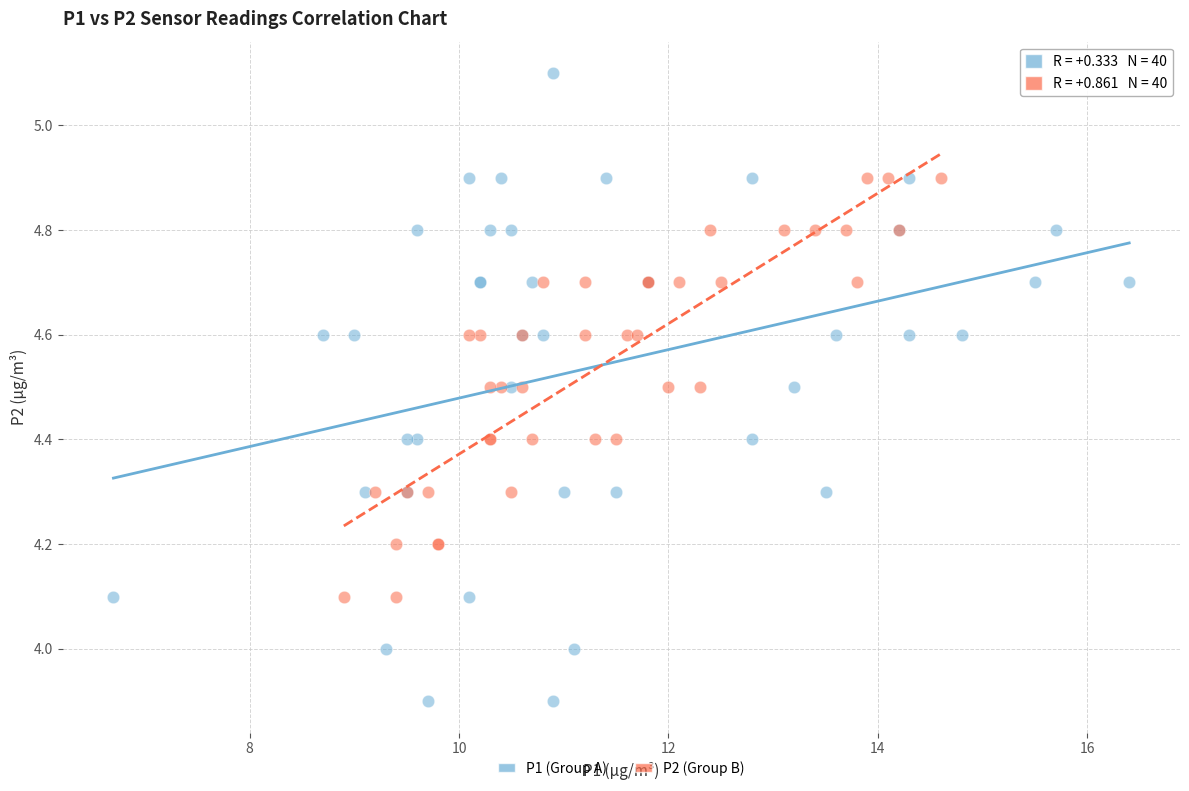

Which series reaches the maximum Y coordinate?

P1 (Group A)